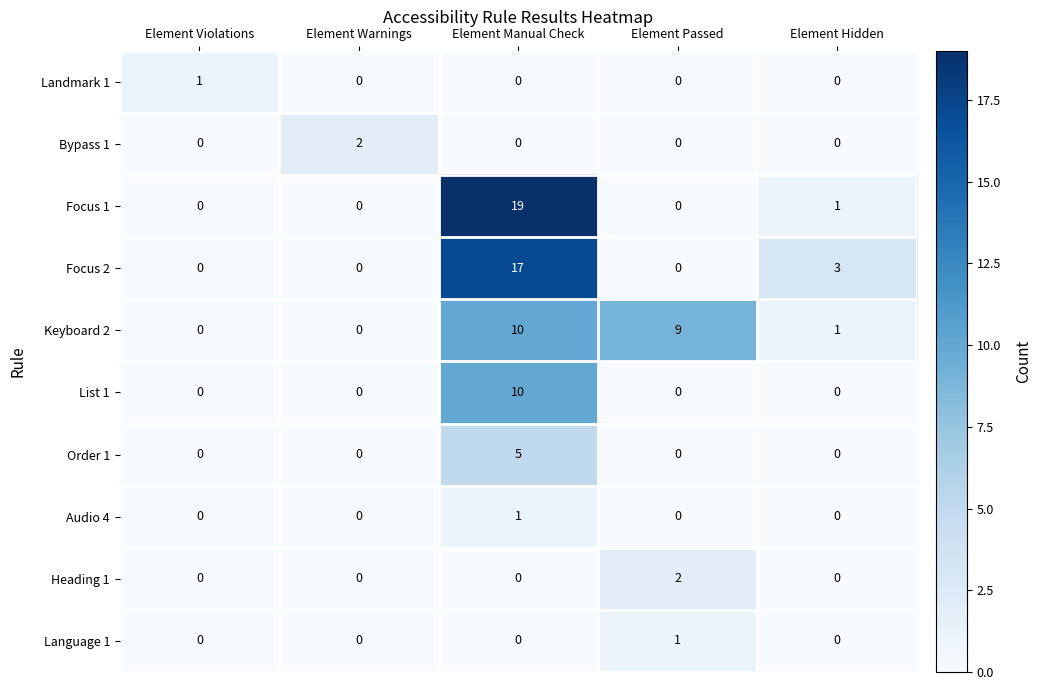

At which category is the sum across all series the highest?

Element Manual Check